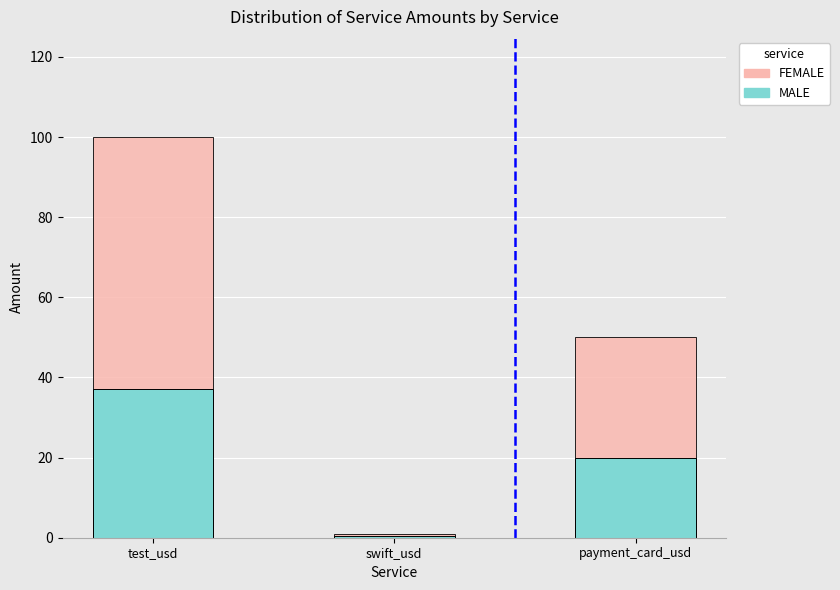

Is it true that FEMALE equals 50.0 at payment_card_usd?

True